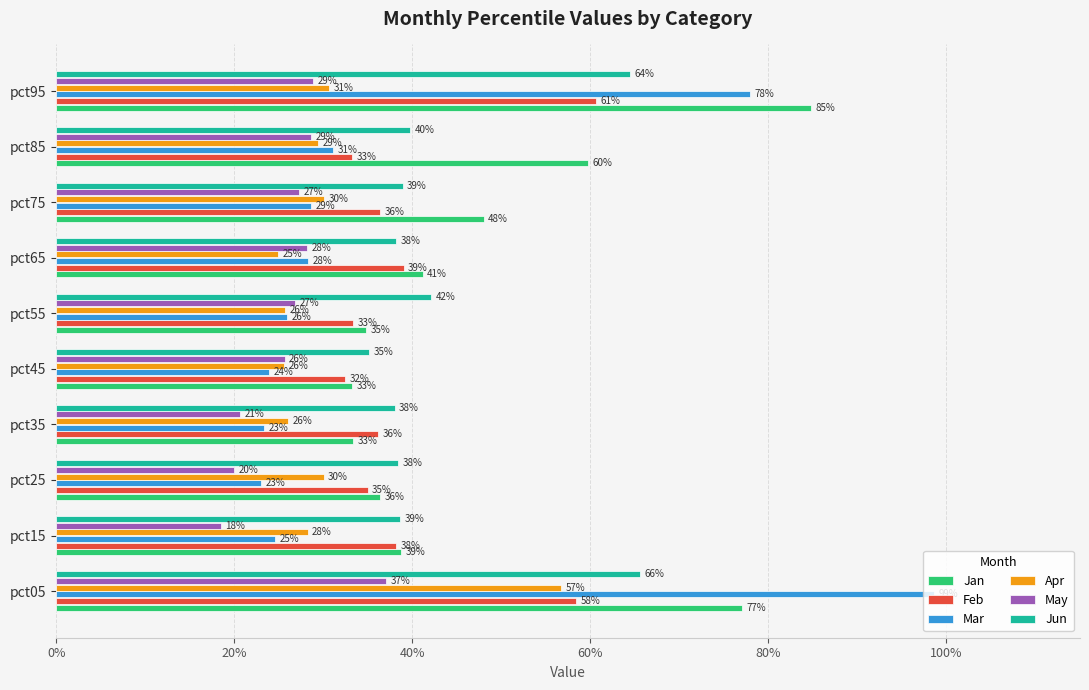

What are all the series names shown in the legend?

Jan, Feb, Mar, Apr, May, Jun